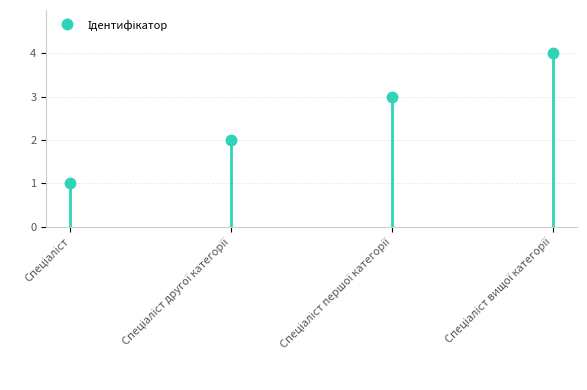

Approximately how many times larger is the value at Спеціаліст compared to Спеціаліст вищої категорії?

0.2